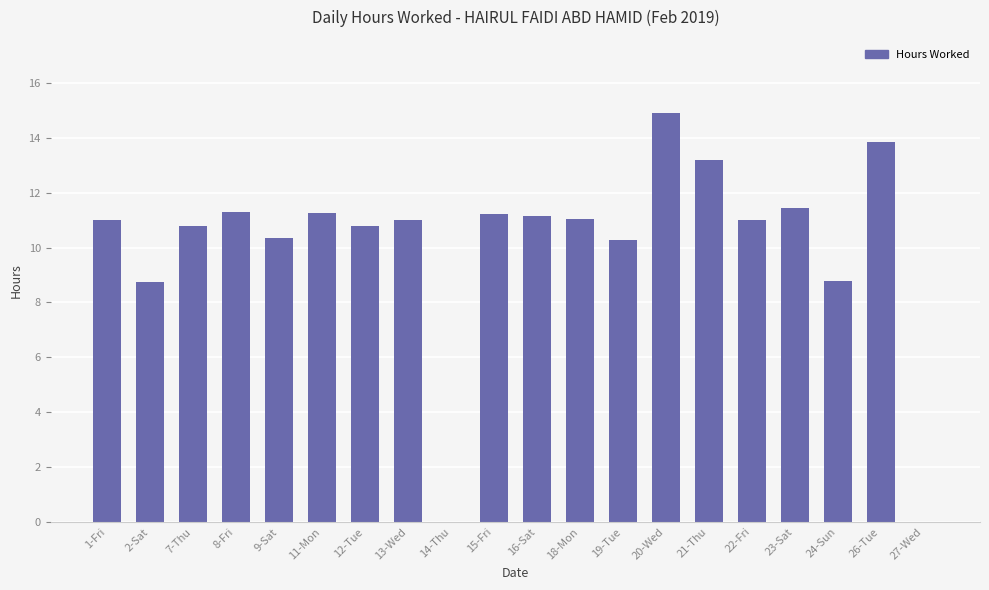

What is the sum of all values?

202.0